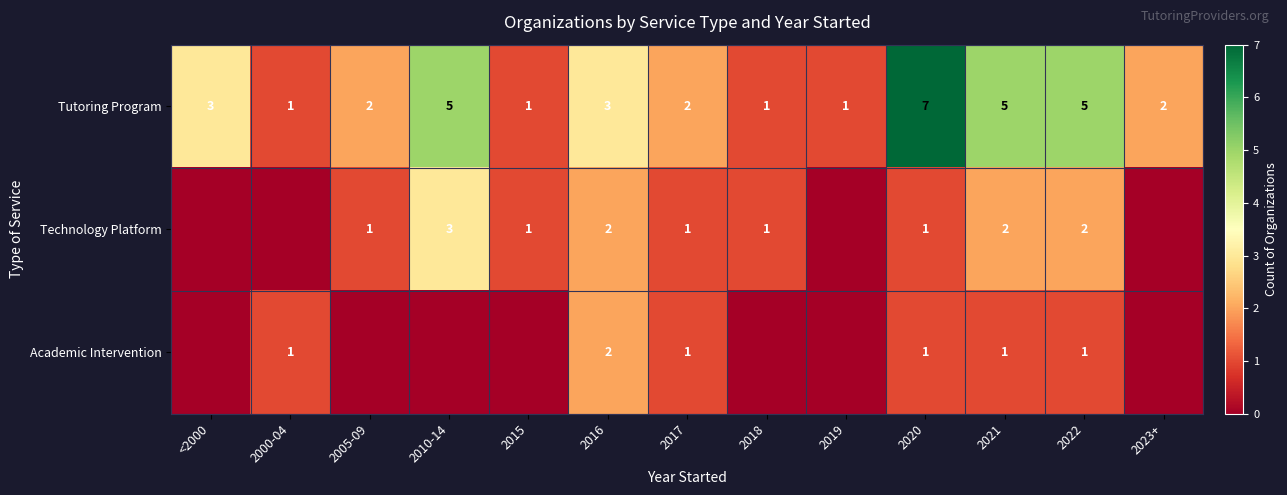

What is the spread (max minus min) of values at 2020?

6